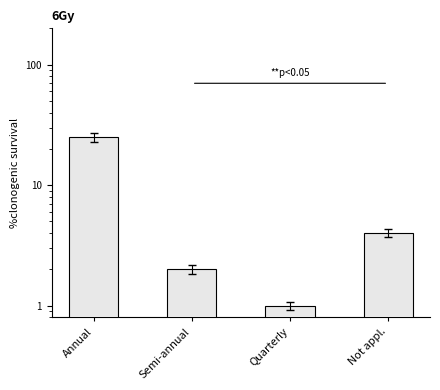

Where does the data first go above 4?

Annual